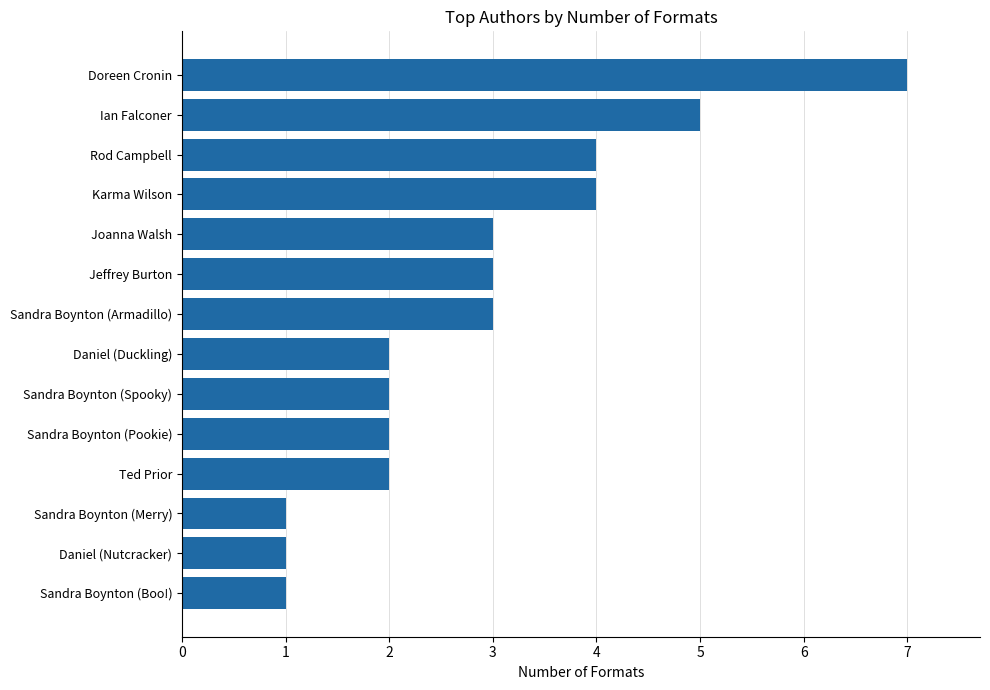

What is the maximum value shown in the chart?

7